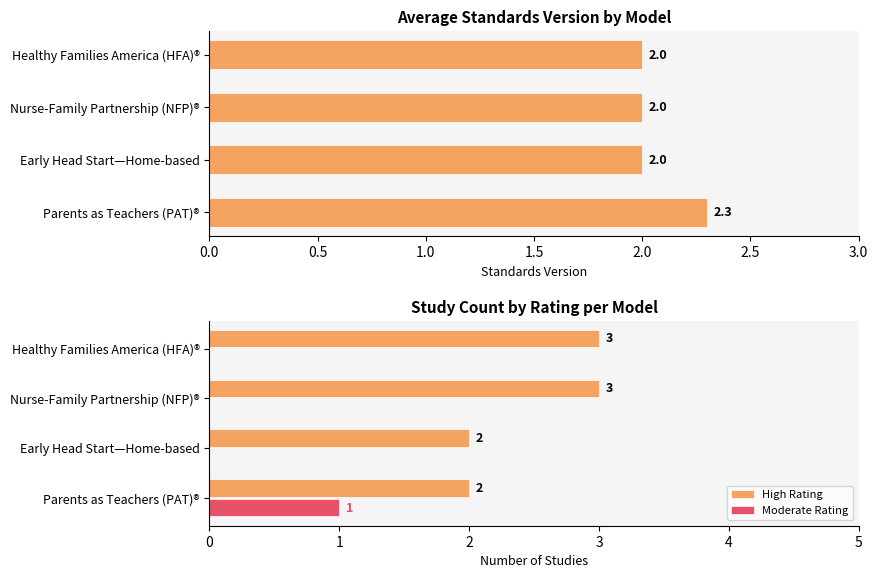

True or false: Moderate Rating has a value of -1 at Healthy Families America (HFA)®.

False